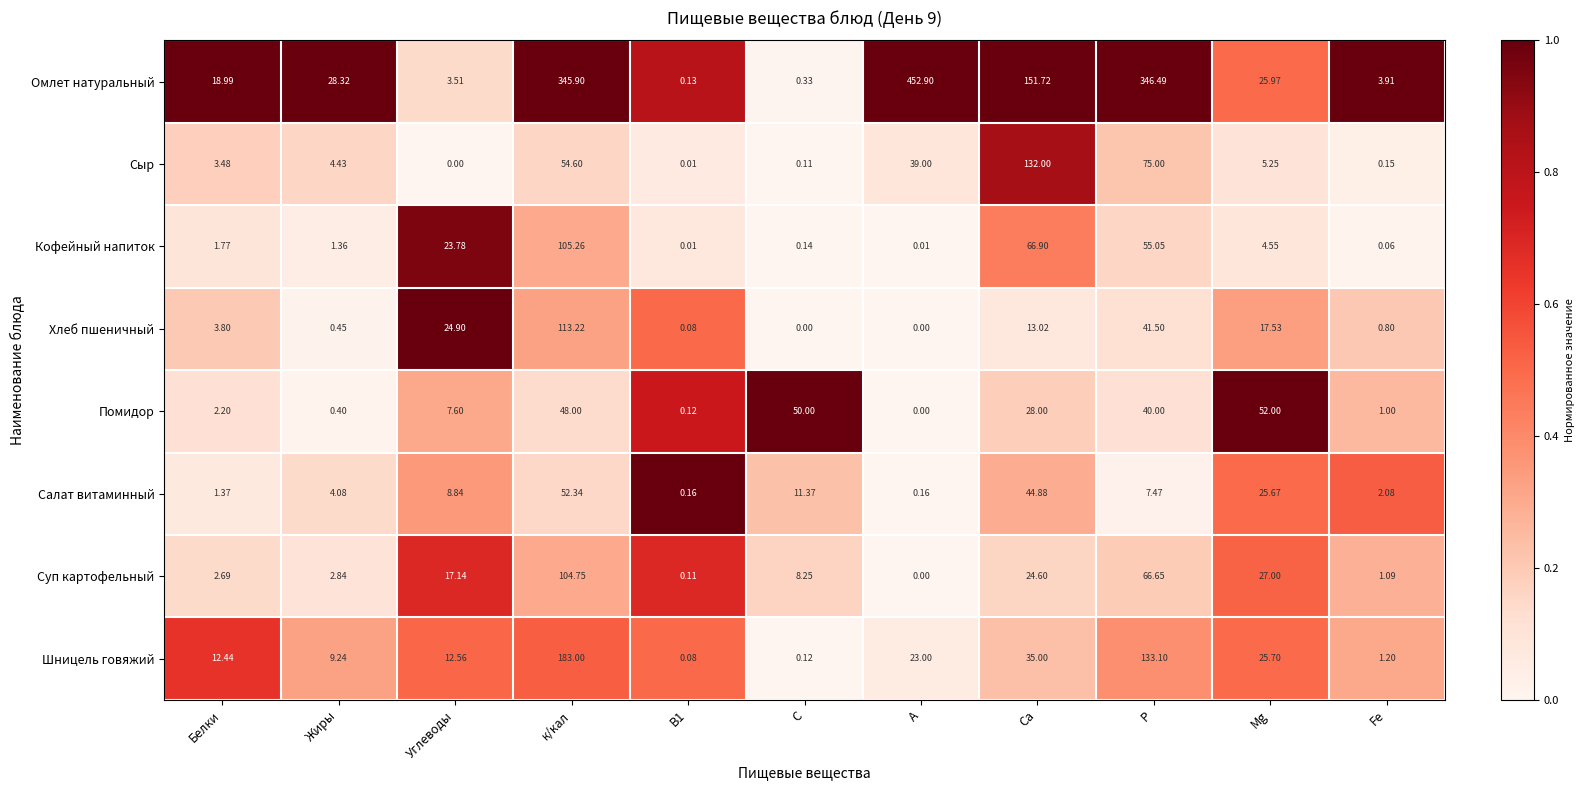

Which series changed the most between Жиры and Са?

Сыр